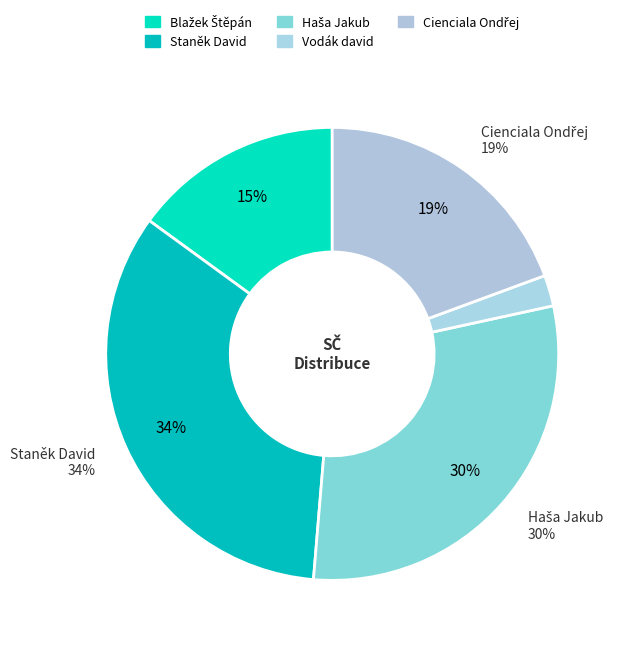

How many segments does this pie chart have?

5